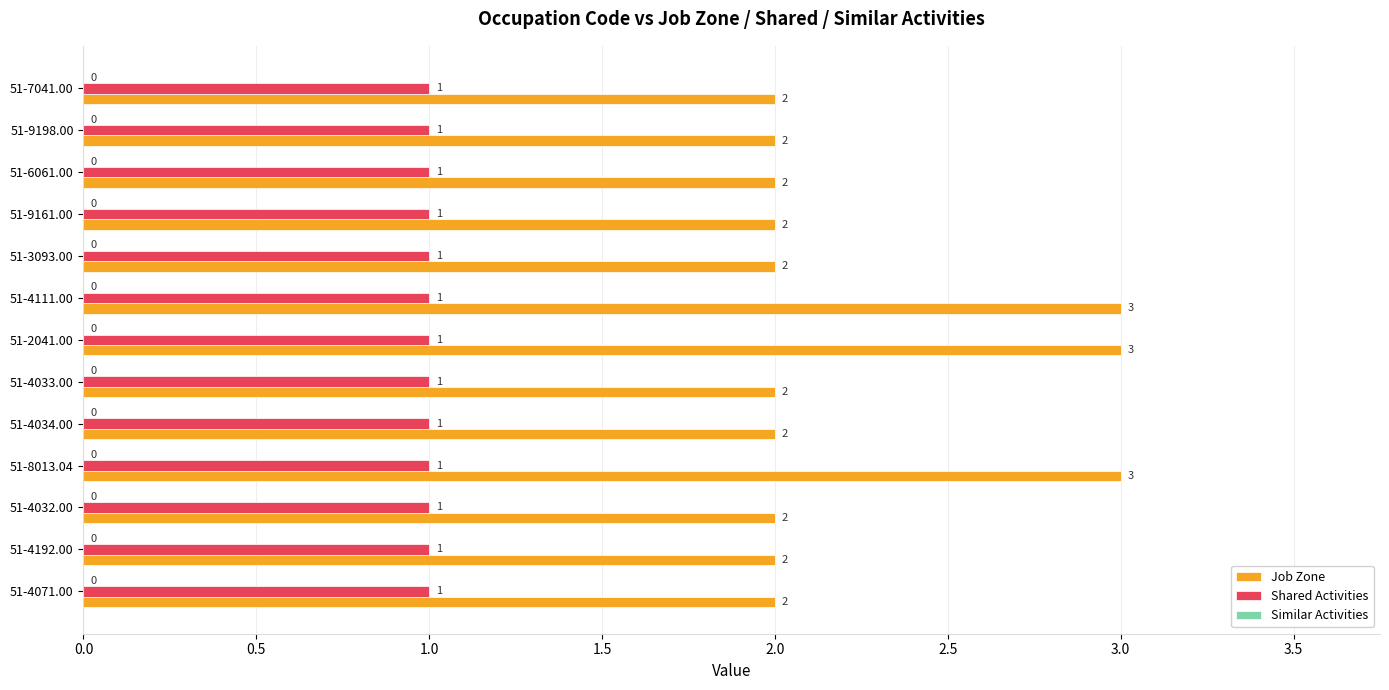

What is the lowest value of the Job Zone series?

2